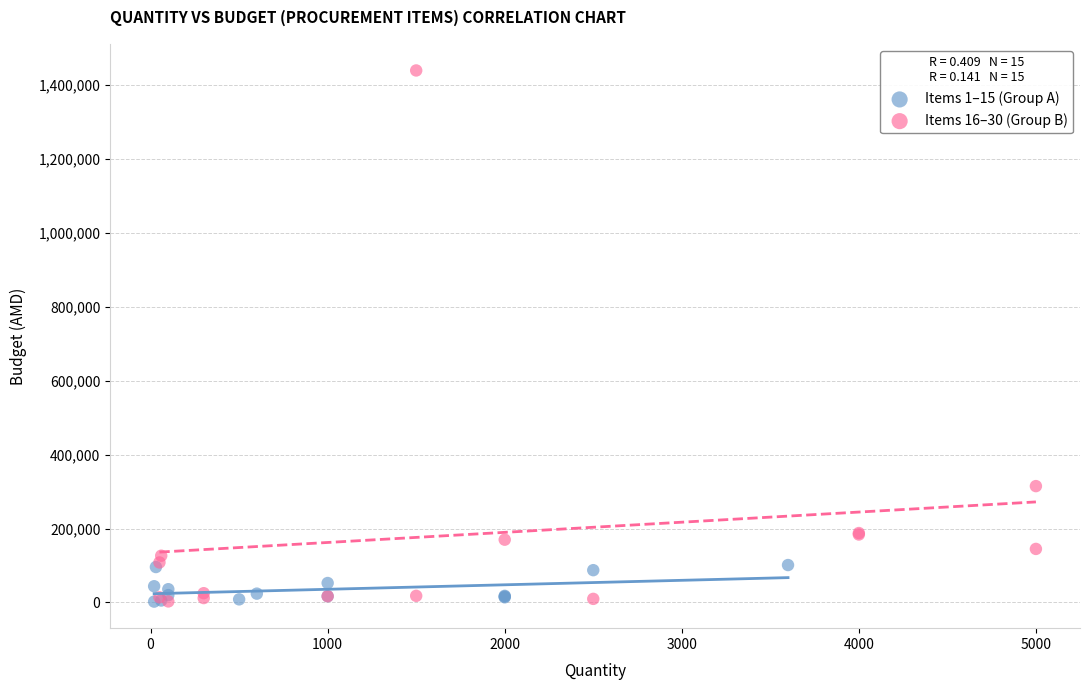

Which series reaches the maximum Y coordinate?

Items 16–30 (Group B)